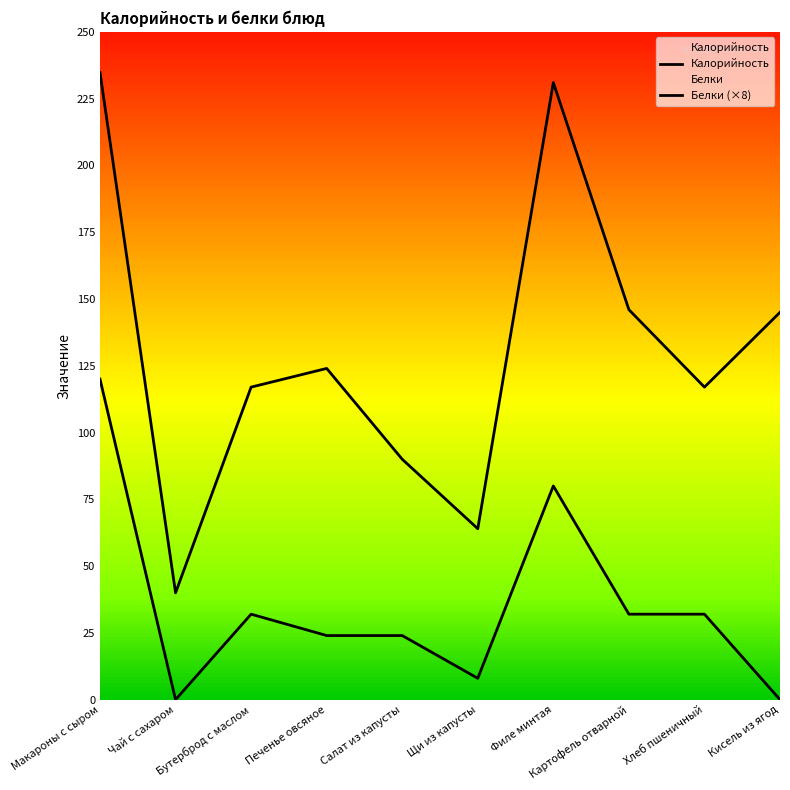

Reading right to left, what are all the values shown in this chart?

Калорийность: Кисель из ягод=145.0	Хлеб пшеничный=117.0	Картофель отварной=146.0	Филе минтая=231.0	Щи из капусты=64.0	Салат из капусты=90.0	Печенье овсяное=124.0	Бутерброд с маслом=117.0	Чай с сахаром=40.0	Макароны с сыром=234.8
Белки (×8): Кисель из ягод=0.0	Хлеб пшеничный=32.0	Картофель отварной=32.0	Филе минтая=80.0	Щи из капусты=8.0	Салат из капусты=24.0	Печенье овсяное=24.0	Бутерброд с маслом=32.0	Чай с сахаром=0.0	Макароны с сыром=120.0